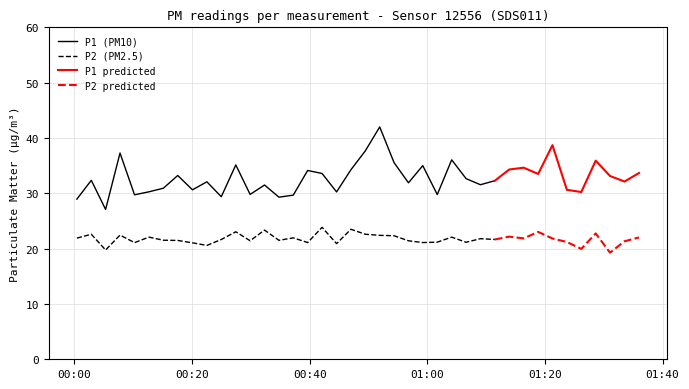

What is the maximum value for P1 (PM10)?

42.0